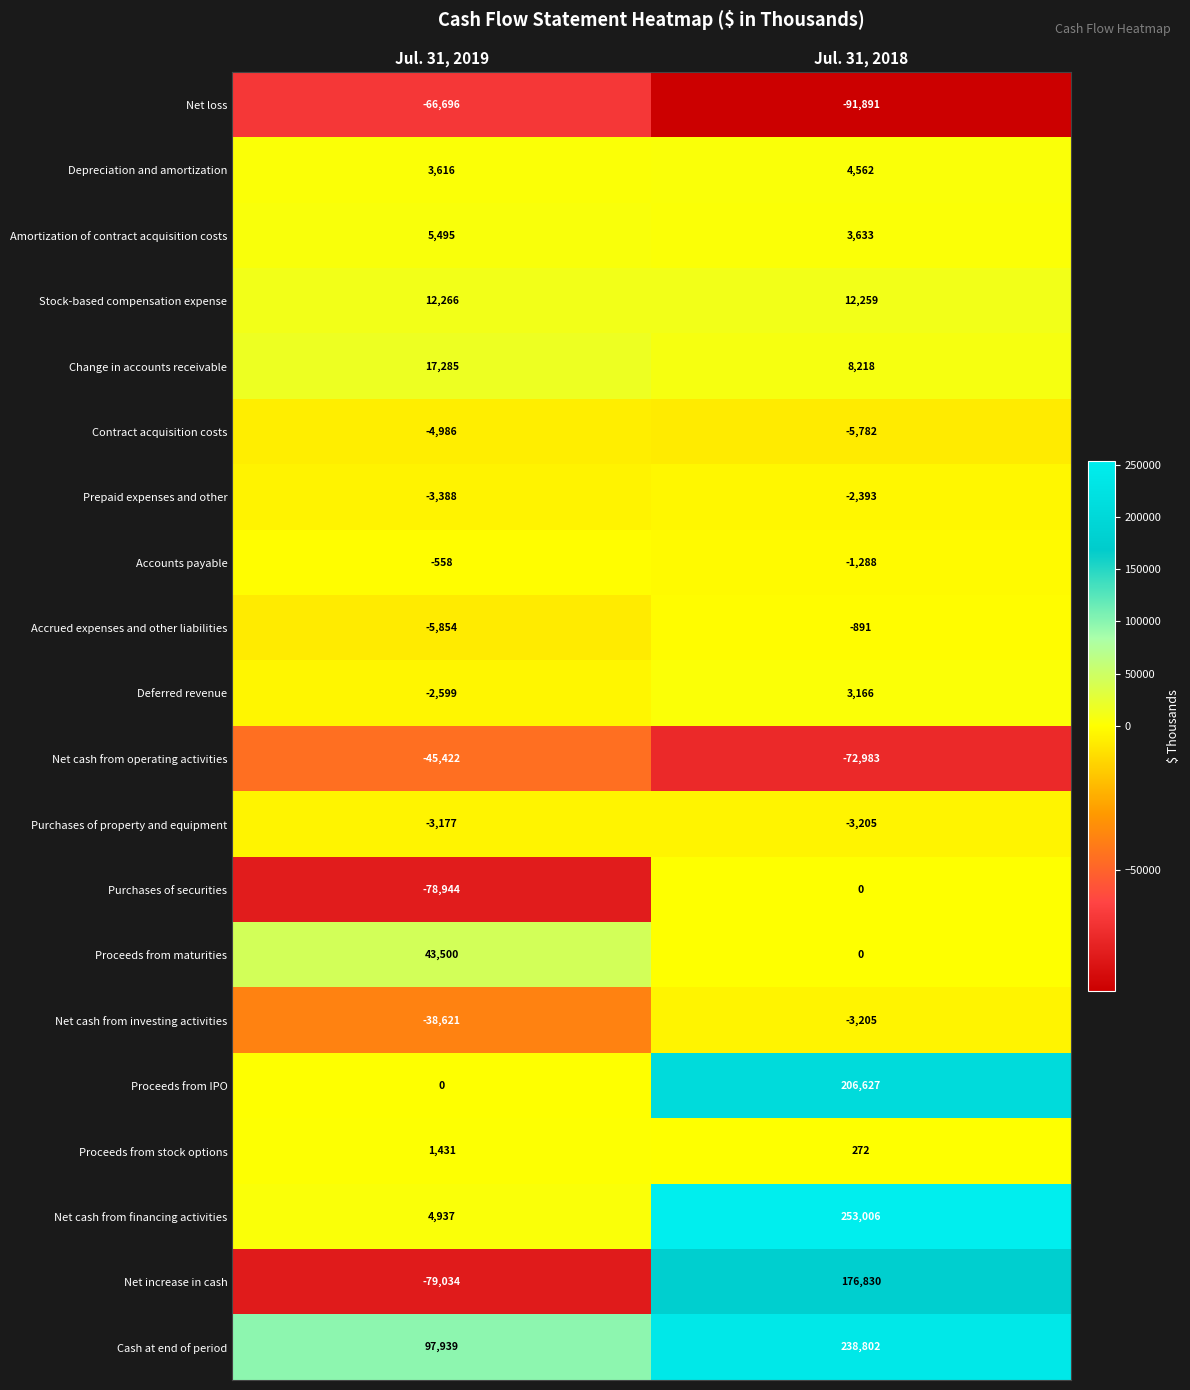

What is the sum of all Cash at end of period values?

336741